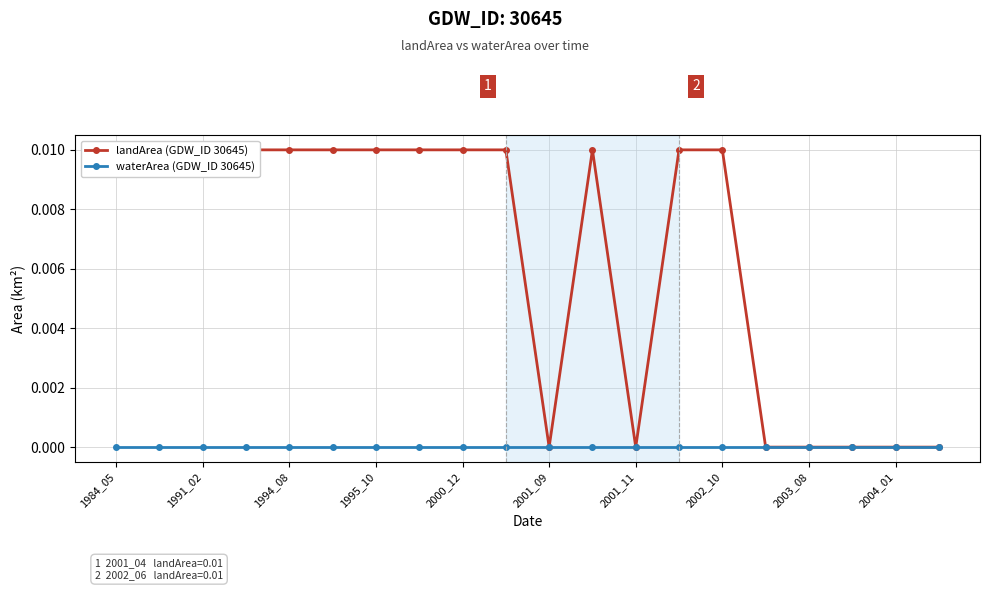

True or false: landArea (GDW_ID 30645) and waterArea (GDW_ID 30645) cross at least once.

False